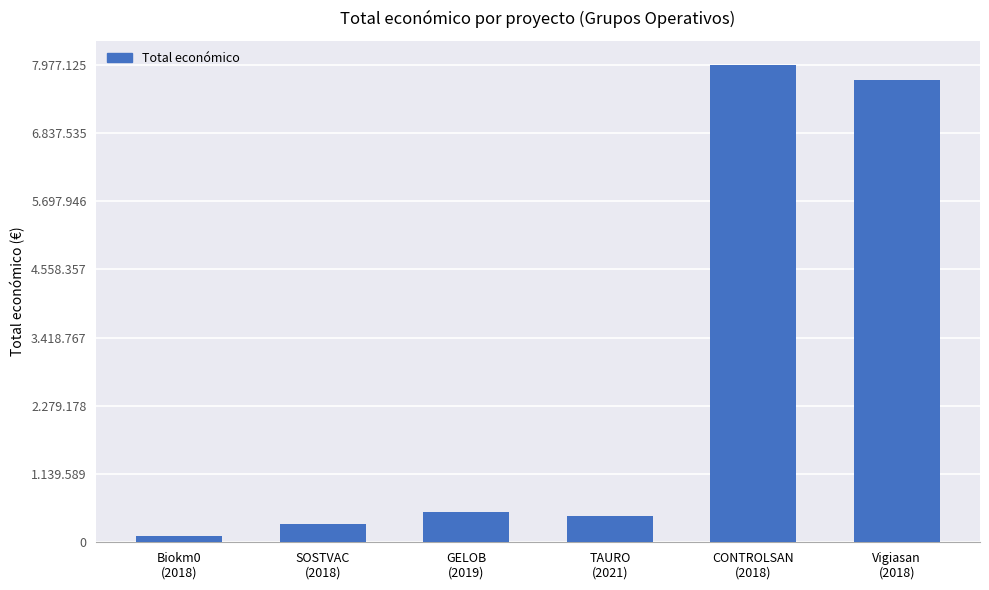

What is the maximum value shown in the chart?

7977125